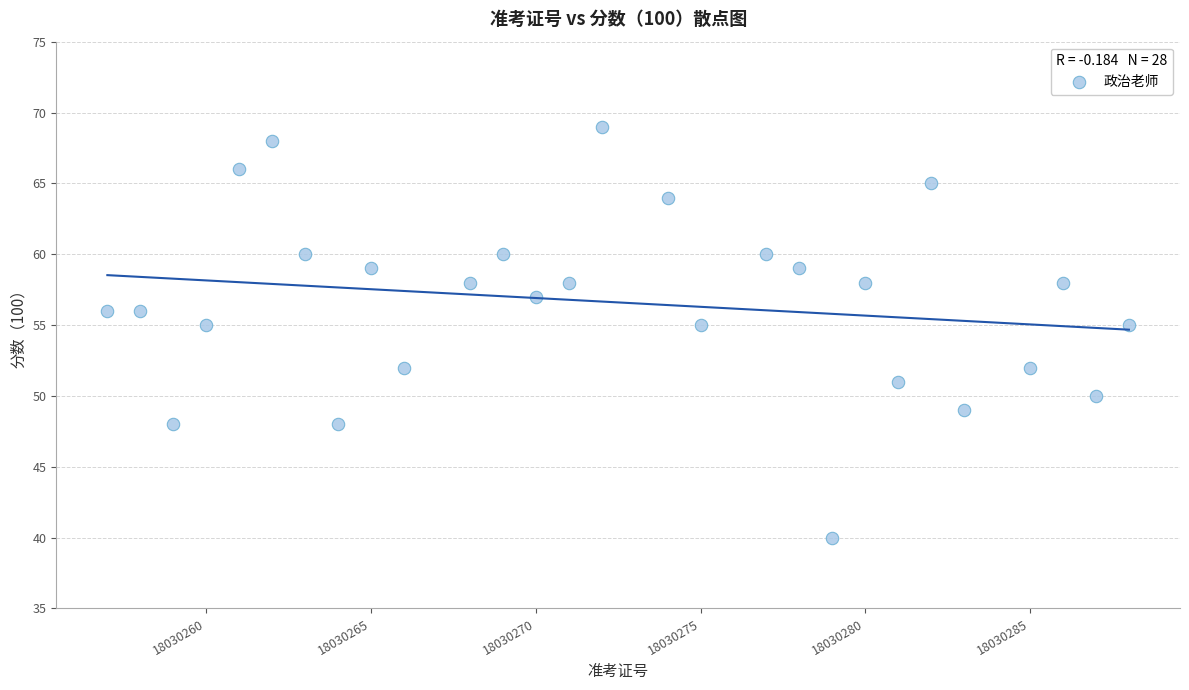

What is the range of X values (max minus min)?

31